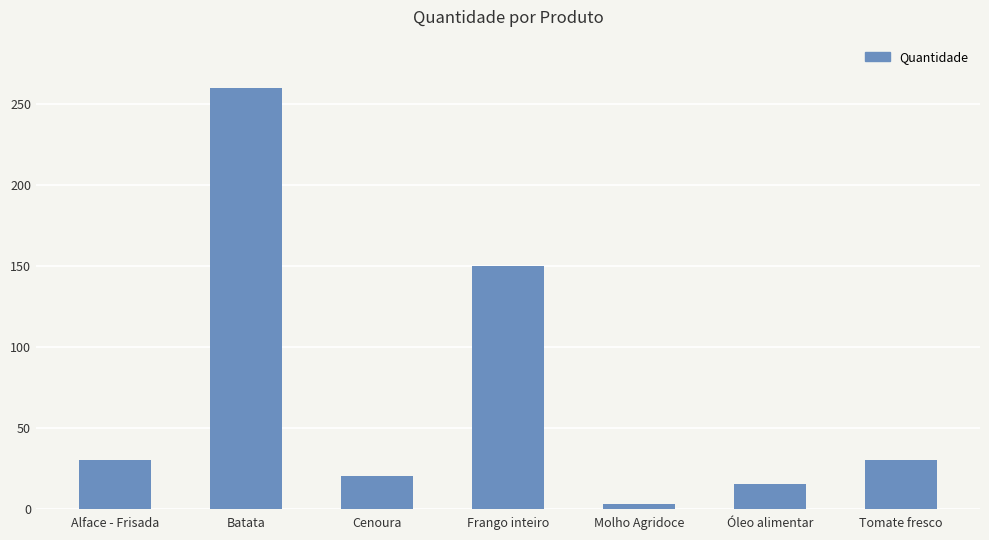

What is the difference between the maximum and minimum values?

257